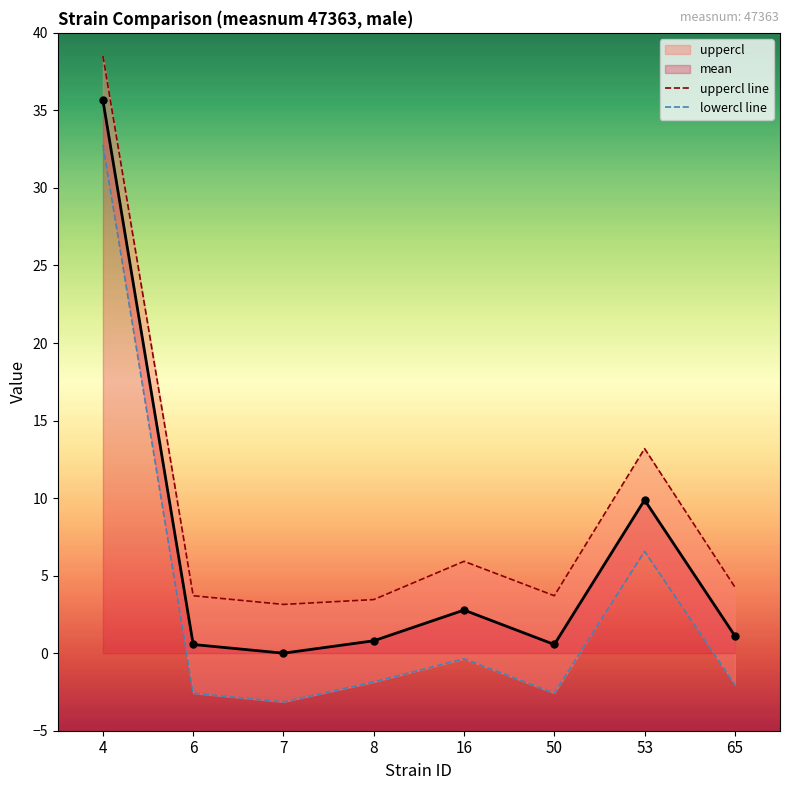

True or false: lowercl line and uppercl line cross at least once.

False